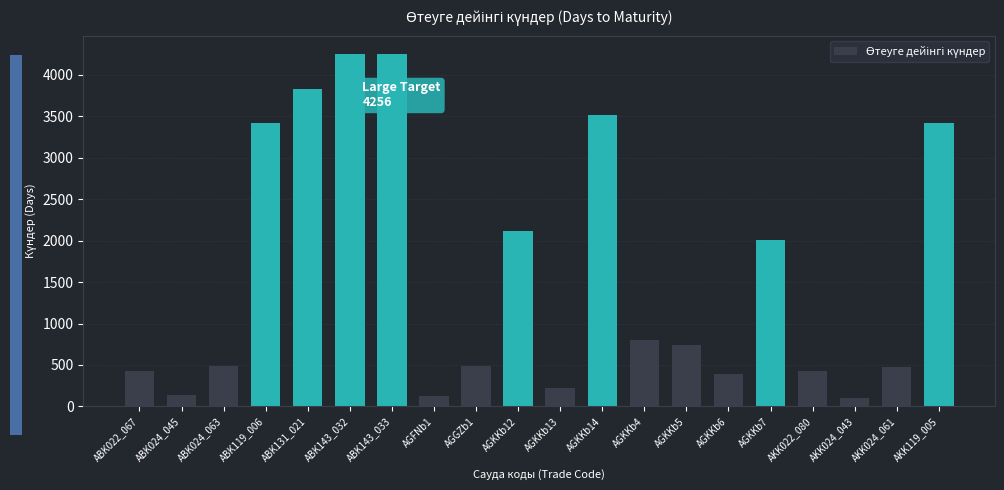

Does the chart contain stacked bars?

No